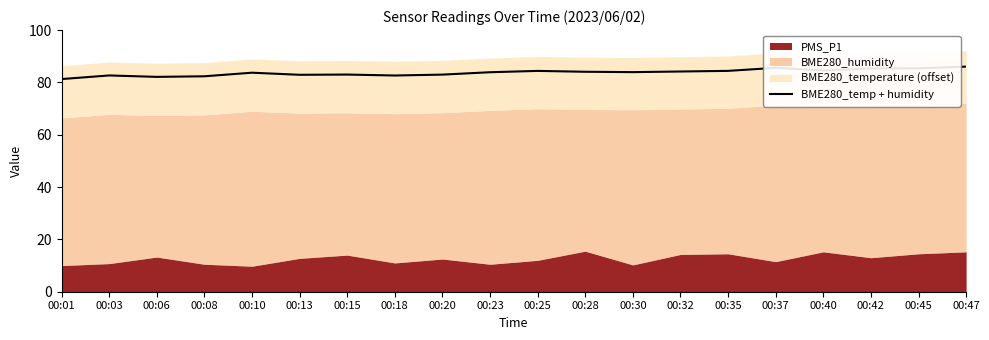

Rank the categories by value from lowest to highest.

00:01, 00:06, 00:08, 00:18, 00:03, 00:13, 00:20, 00:15, 00:10, 00:23, 00:30, 00:28, 00:32, 00:25, 00:35, 00:40, 00:42, 00:45, 00:37, 00:47